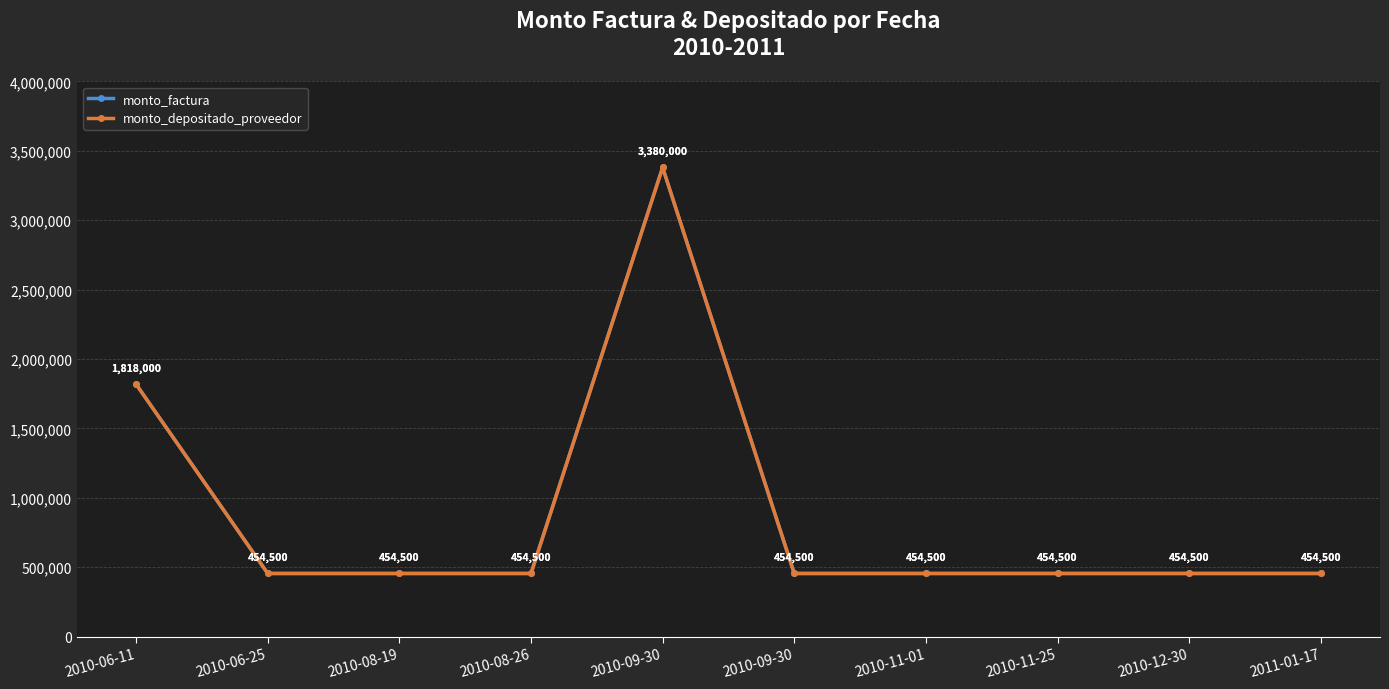

Which series changed the most between 2010-06-25 and 2010-08-26?

monto_factura